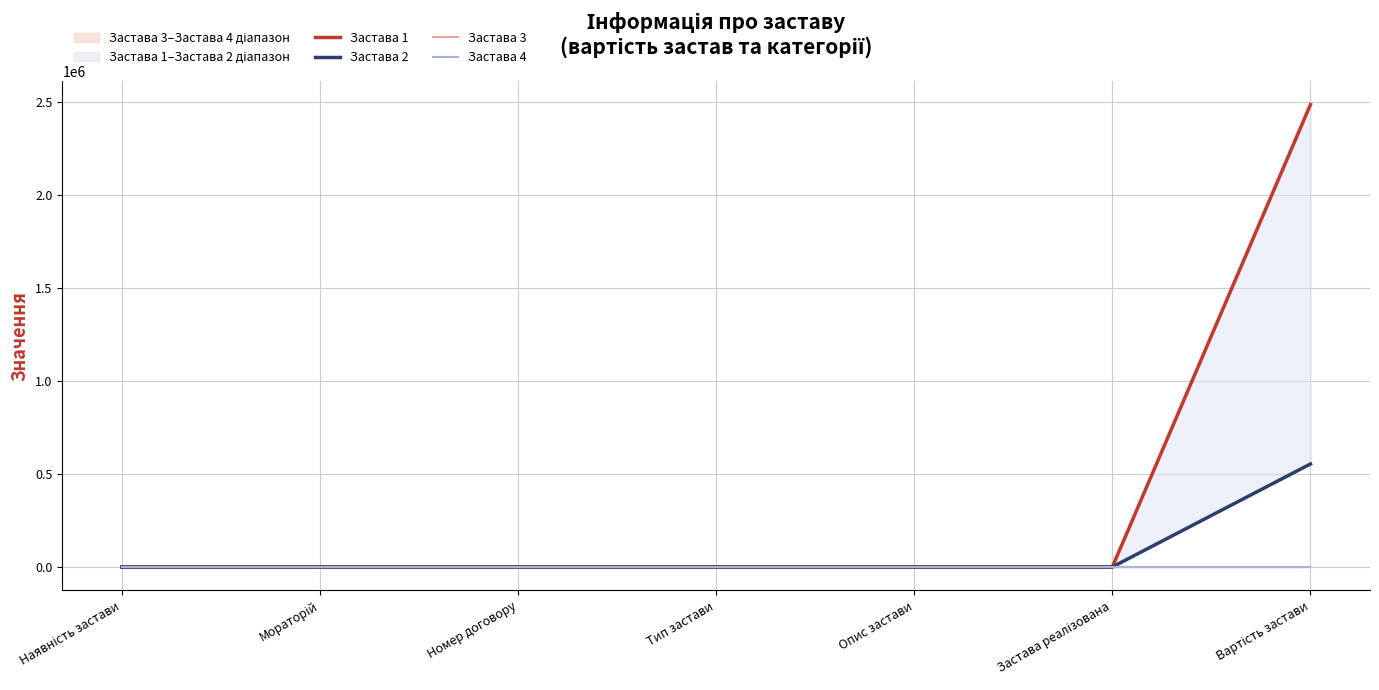

At which label does Застава 1 reach its peak?

Вартість застави